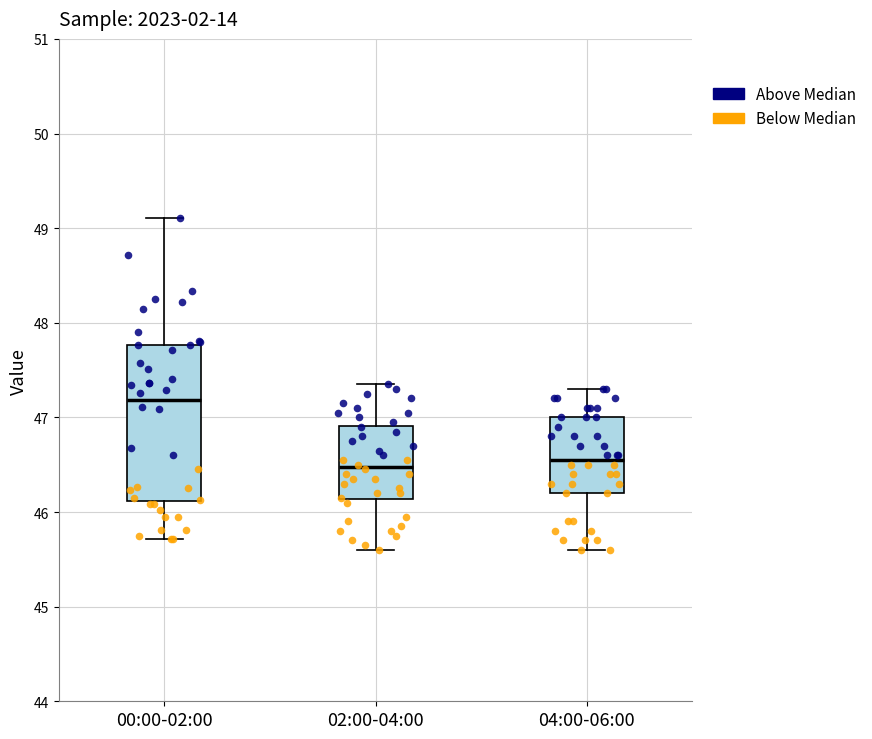

Reading left to right, read every box against the y-axis: the position of its median line, the range the box covers, and the ends of its whiskers. The values are not printed on the chart, so give them approximately, as read against the axis.

00:00-02:00: median 47.2, box 46.1 to 47.8, whiskers 45.7 to 49.1
02:00-04:00: median 46.5, box 46.1 to 46.9, whiskers 45.6 to 47.4
04:00-06:00: median 46.6, box 46.2 to 47.0, whiskers 45.6 to 47.3